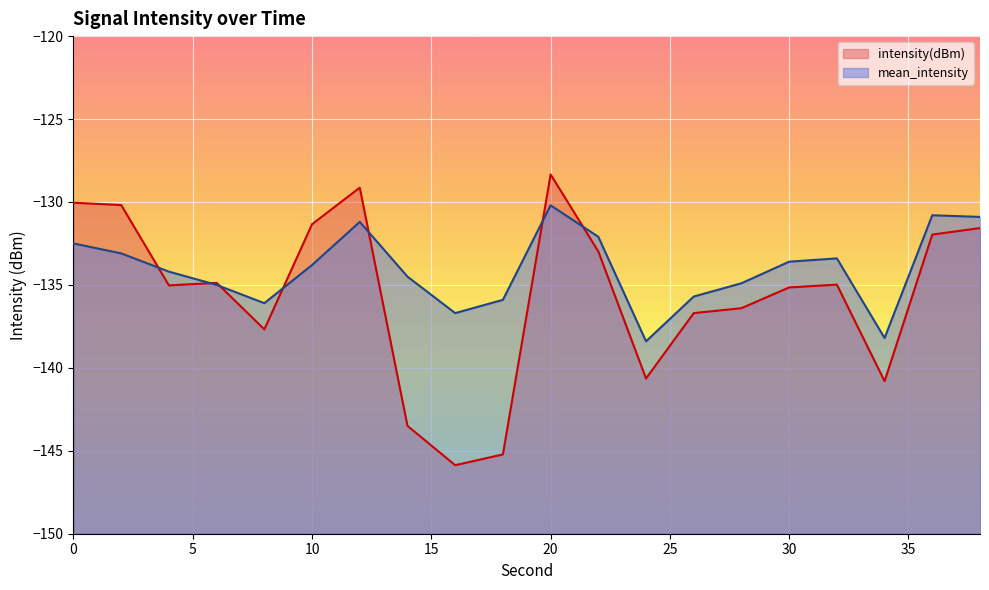

Reading left to right, extract all data points from this chart.

intensity(dBm): -130.0	-130.2	-135.0	-134.9	-137.7	-131.3	-129.1	-143.5	-145.9	-145.2	-128.3	-133.0	-140.6	-136.7	-136.4	-135.2	-135.0	-140.8	-132.0	-131.6
mean_intensity: -132.5	-133.1	-134.2	-135.0	-136.1	-133.8	-131.2	-134.5	-136.7	-135.9	-130.2	-132.1	-138.4	-135.7	-134.9	-133.6	-133.4	-138.2	-130.8	-130.9